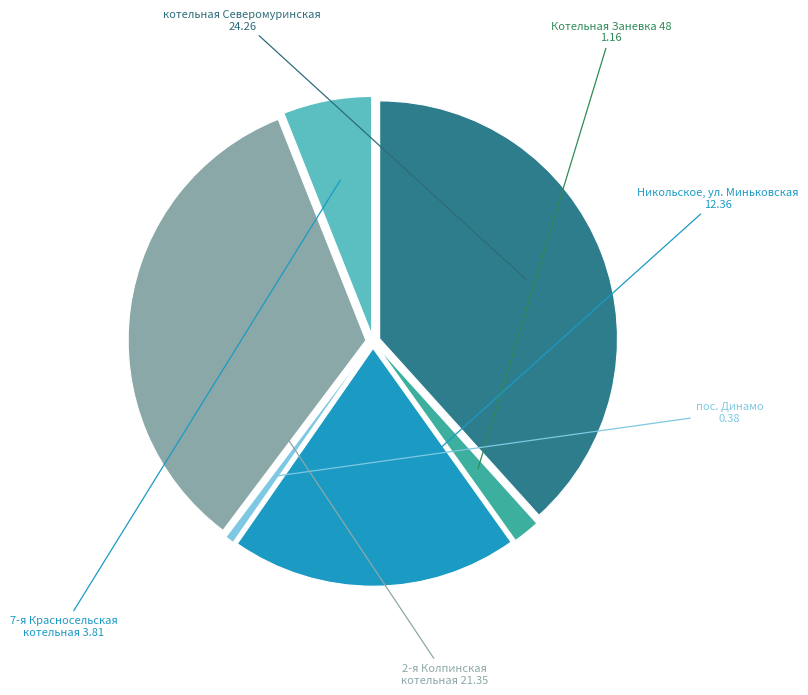

Does any single category account for the majority?

No